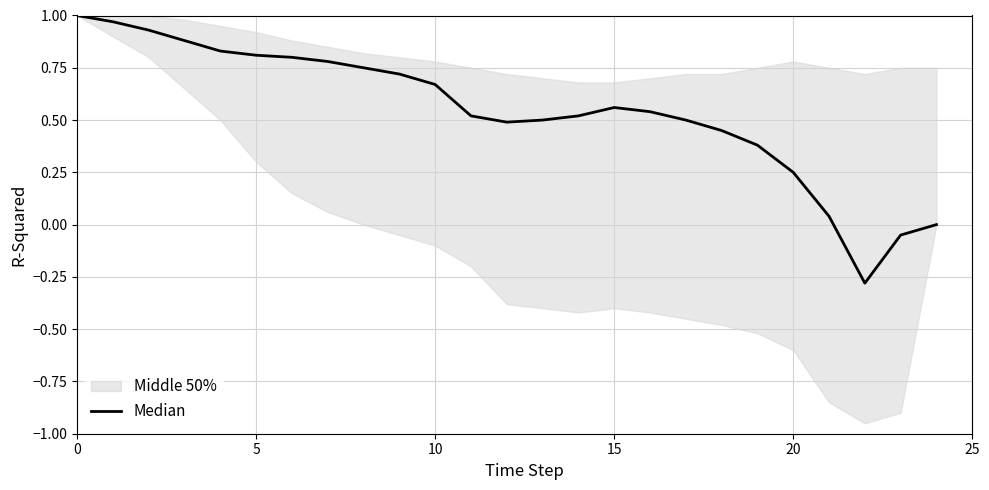

Does the chart display data point markers on the line(s)?

No